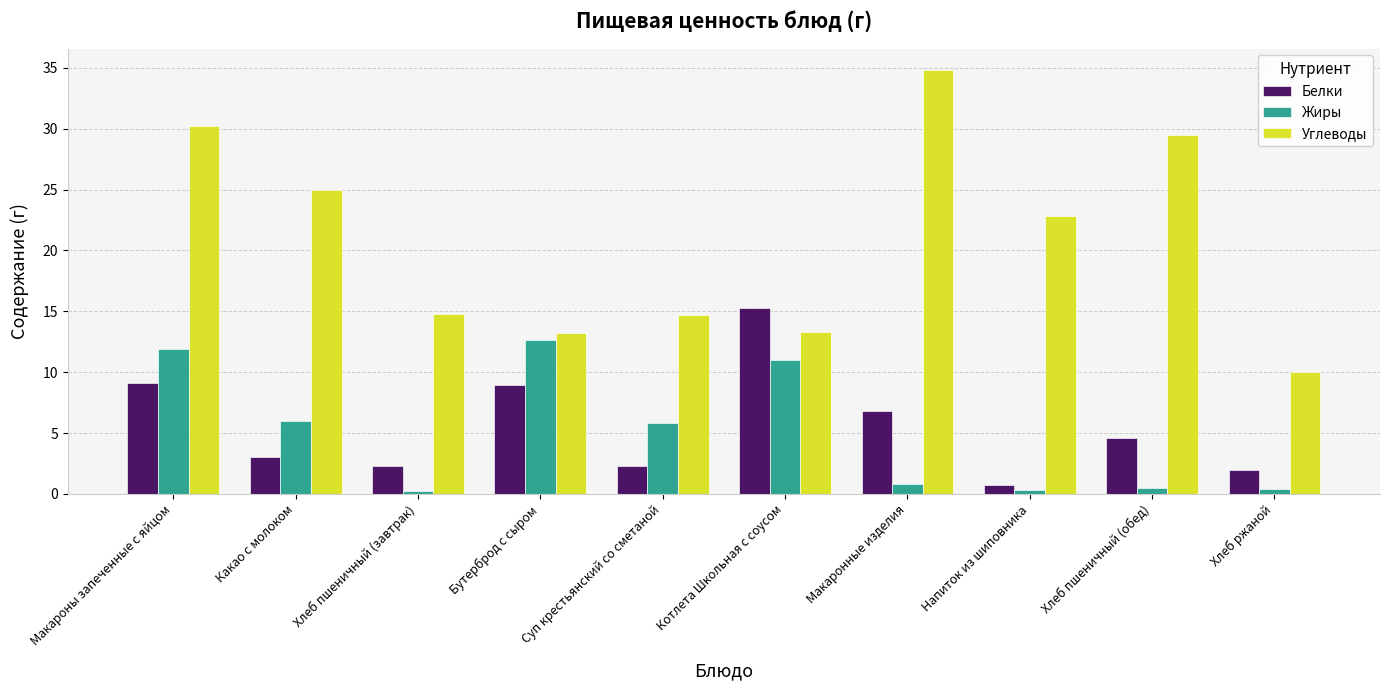

At how many categories does at least one series exceed 4?

10